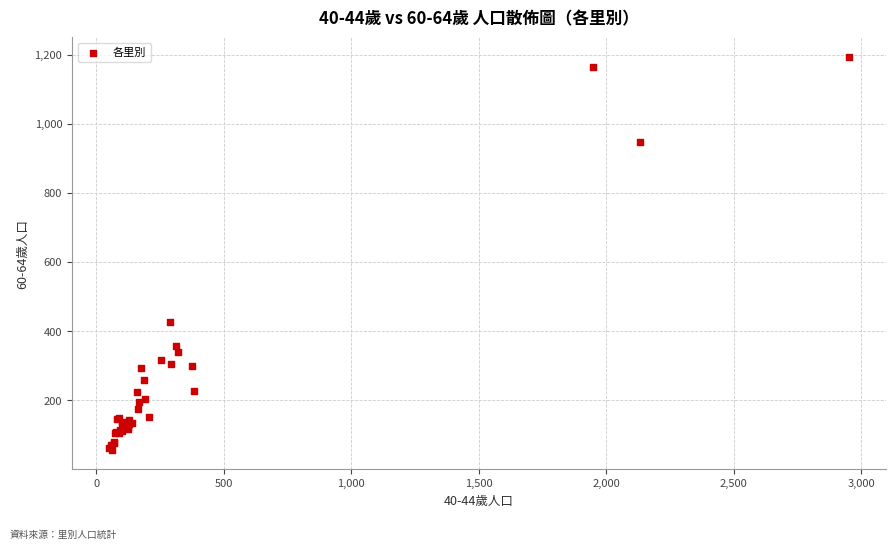

What Y value in the scatter plot is closest to 625?

425